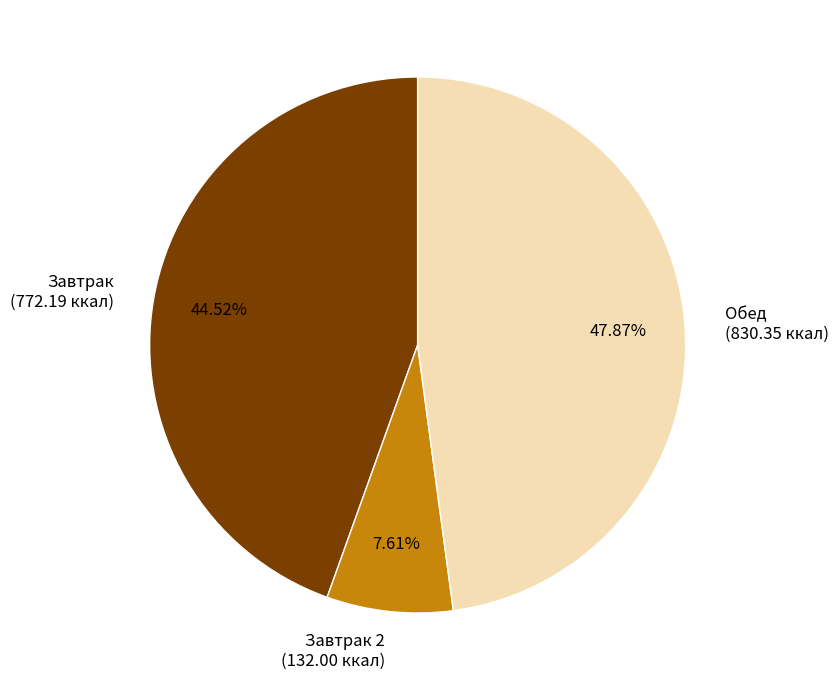

What is the ratio of the value at Обед to the value at Завтрак 2?

6.3